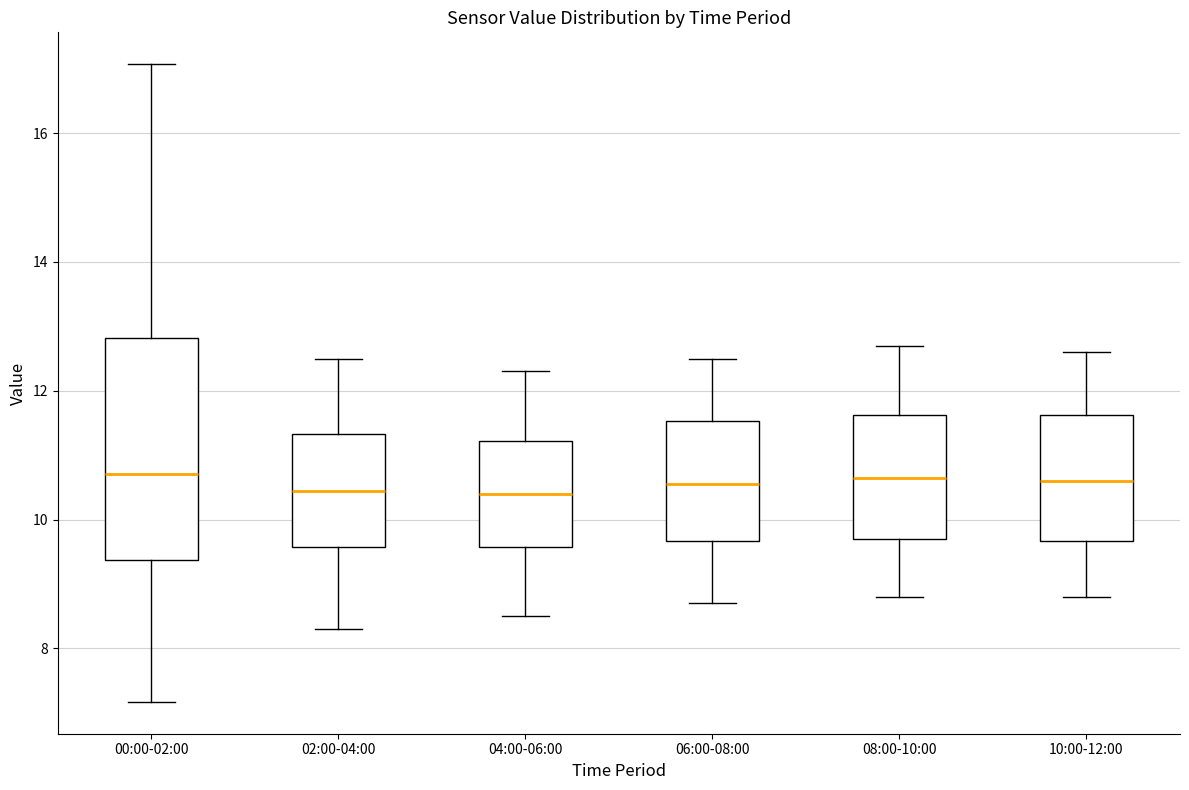

Reading left to right, read every box against the y-axis: the position of its median line, the range the box covers, and the ends of its whiskers. The values are not printed on the chart, so give them approximately, as read against the axis.

00:00-02:00: median 10.8, box 9.4 to 12.8, whiskers 7.2 to 17.0
02:00-04:00: median 10.4, box 9.6 to 11.4, whiskers 8.4 to 12.6
04:00-06:00: median 10.4, box 9.6 to 11.2, whiskers 8.6 to 12.4
06:00-08:00: median 10.6, box 9.6 to 11.6, whiskers 8.8 to 12.6
08:00-10:00: median 10.6, box 9.8 to 11.6, whiskers 8.8 to 12.8
10:00-12:00: median 10.6, box 9.6 to 11.6, whiskers 8.8 to 12.6